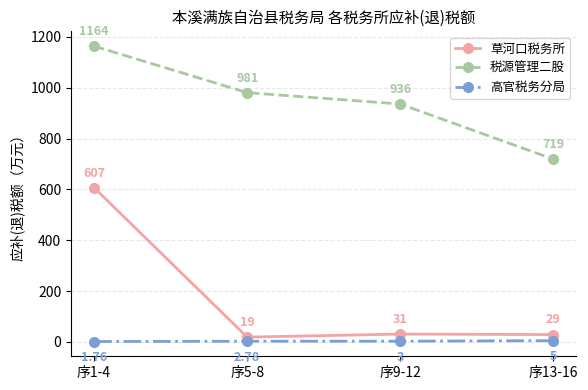

How many lines are shown in the chart?

3